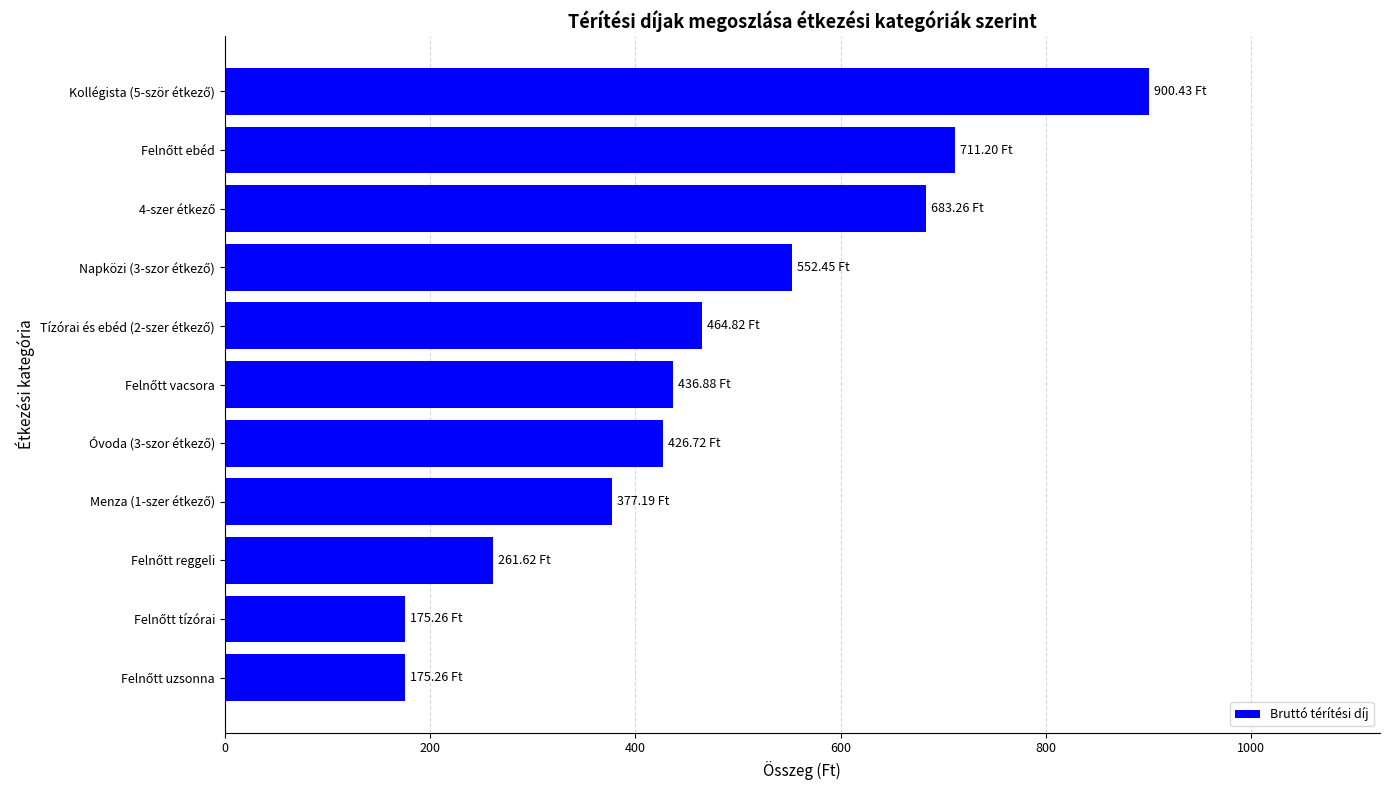

What is the sum of all values?

5165.1